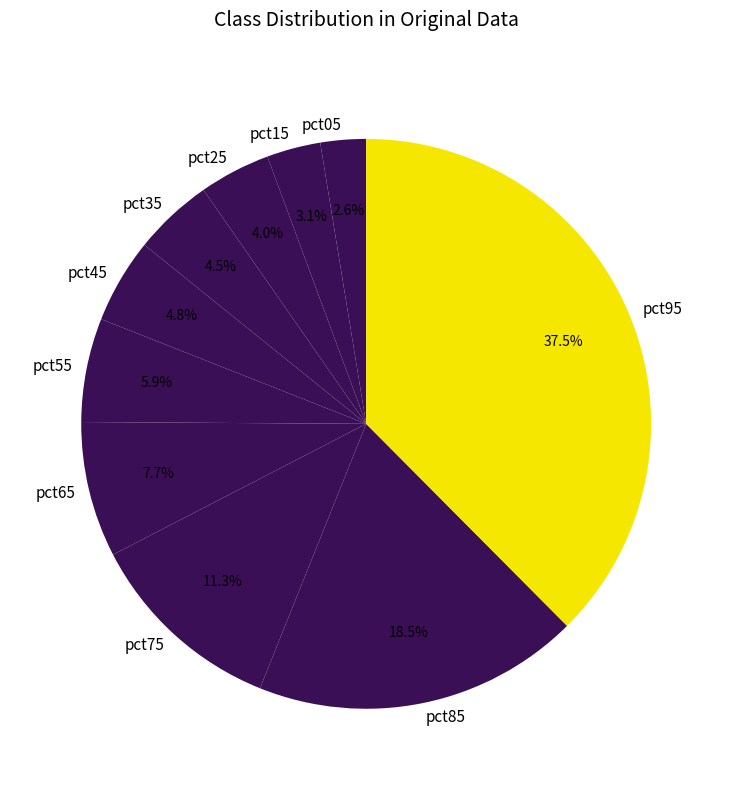

Combined, do pct95 and pct75 account for over 50%?

No